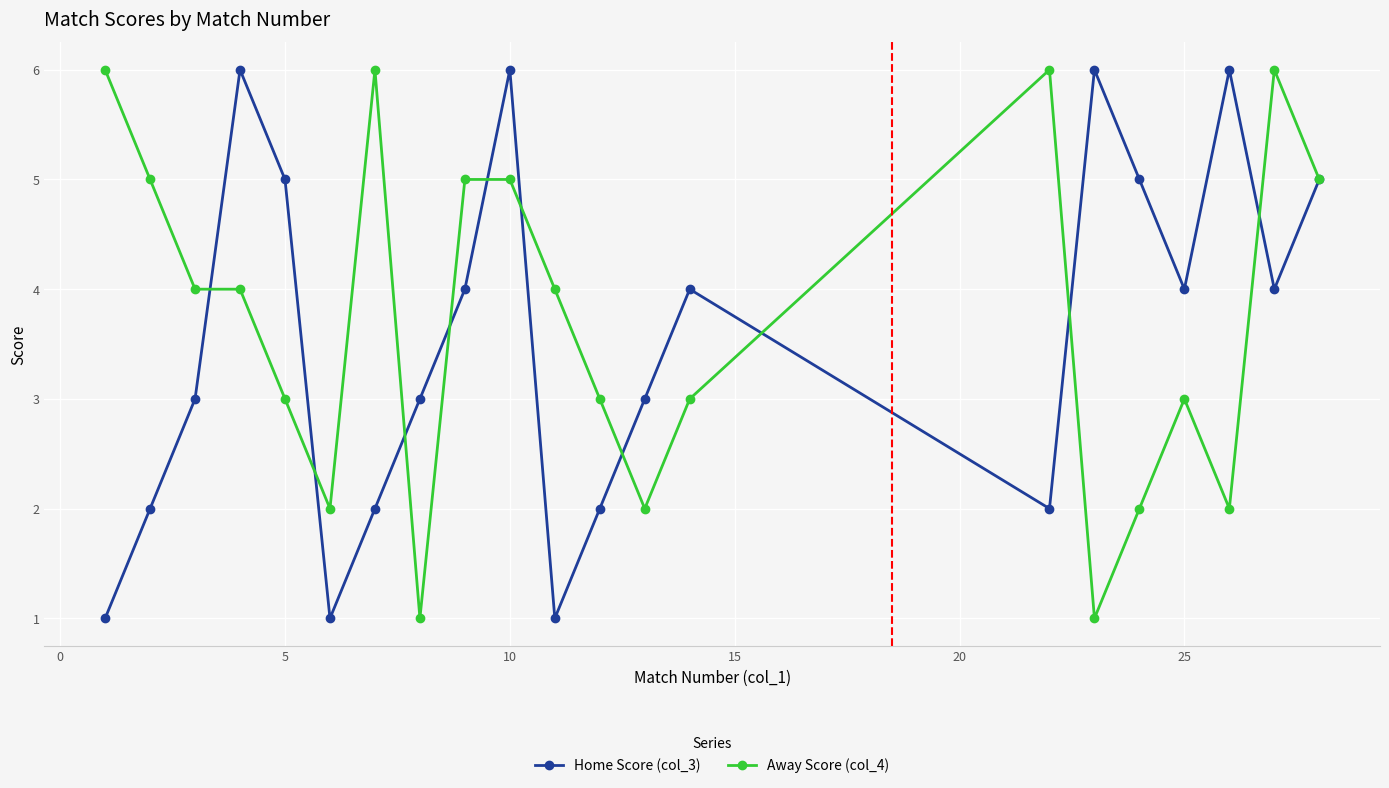

How many values in the Away Score (col_4) series are below 4?

10